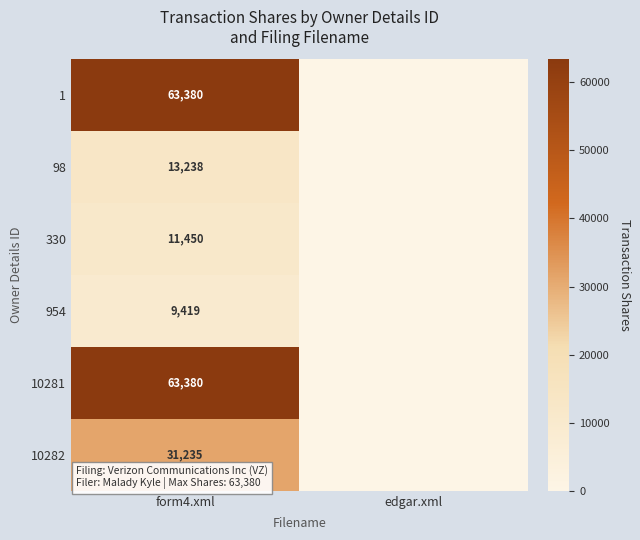

True or false: 10281 has a value of 44253 at form4.xml.

False